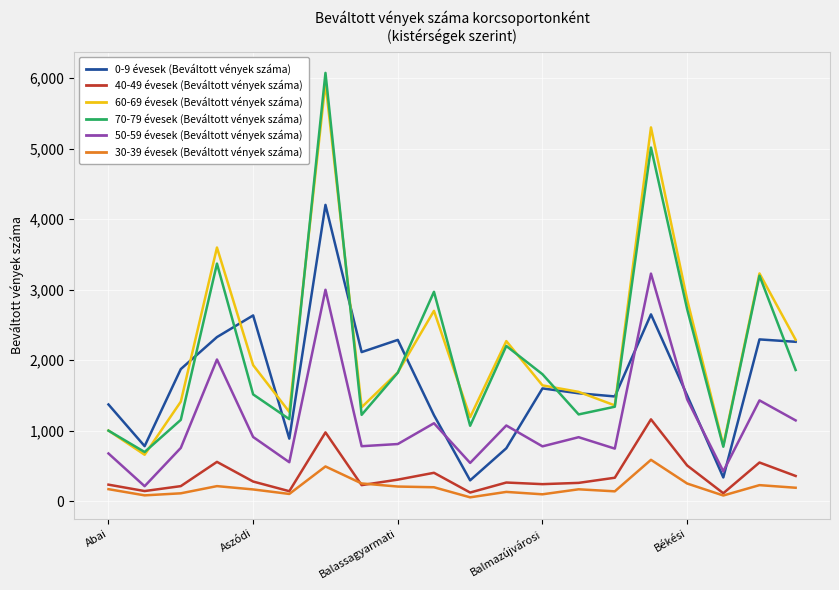

Which series has the largest range (max minus min)?

70-79 évesek (Beváltott vények száma)